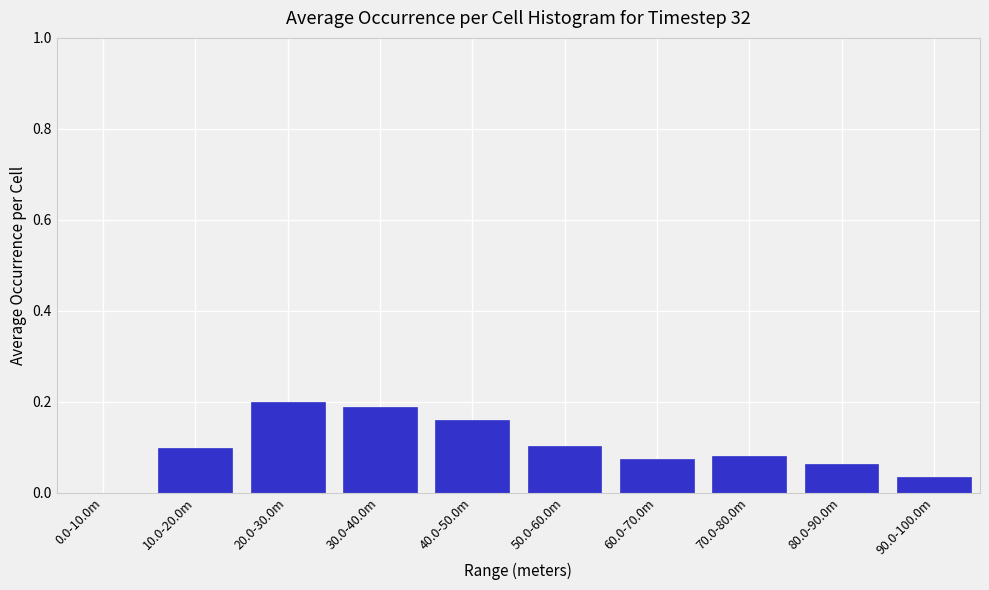

What is the sum of all values?

1.0